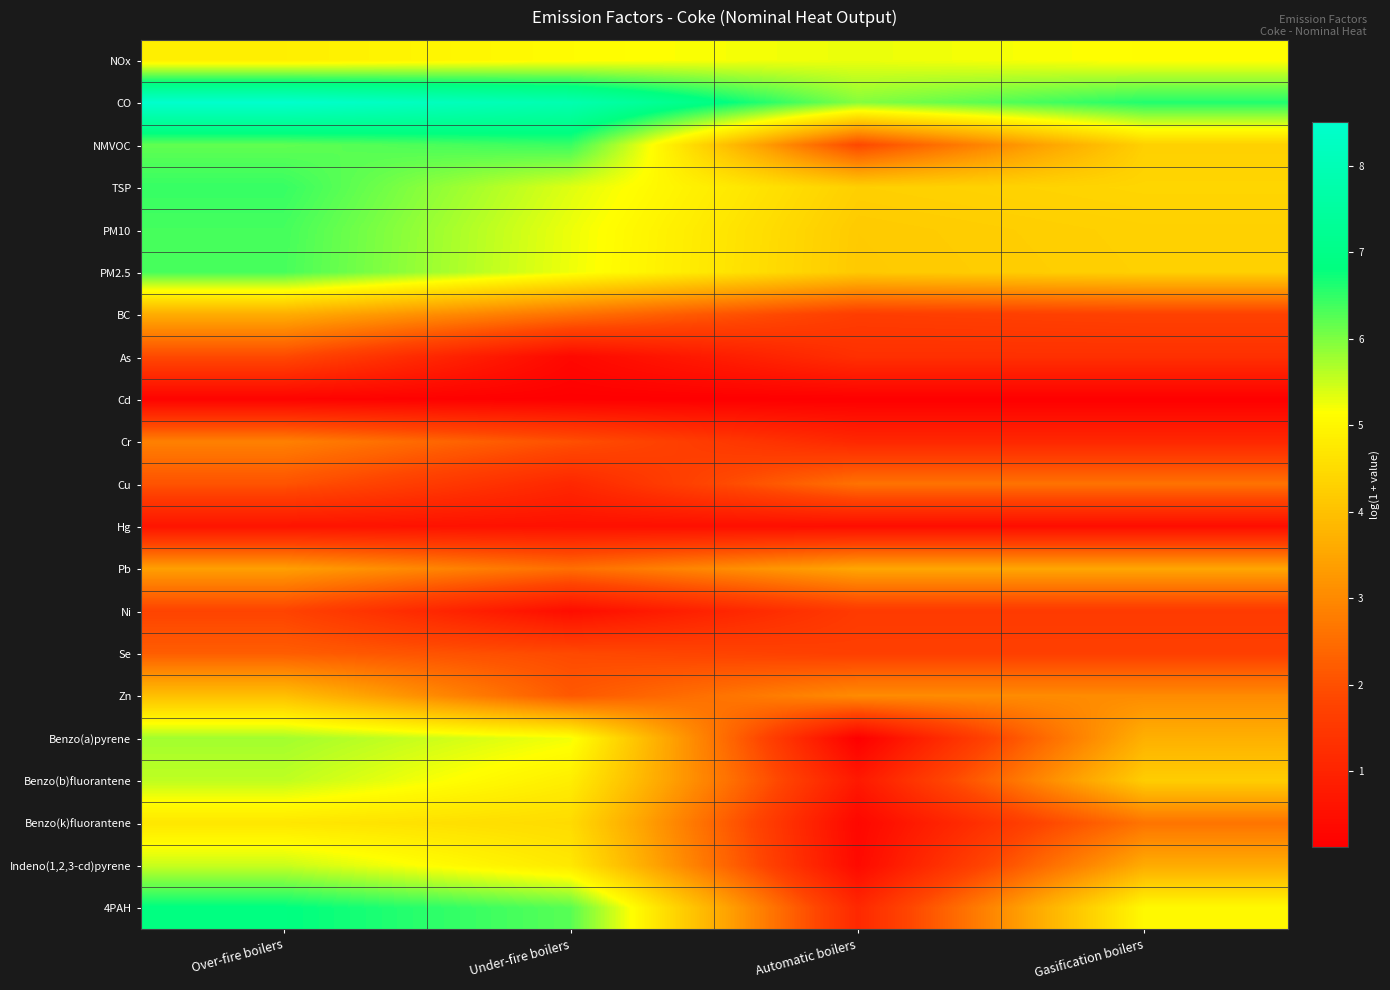

What is the total value across all series at Under-fire boilers?

74.6